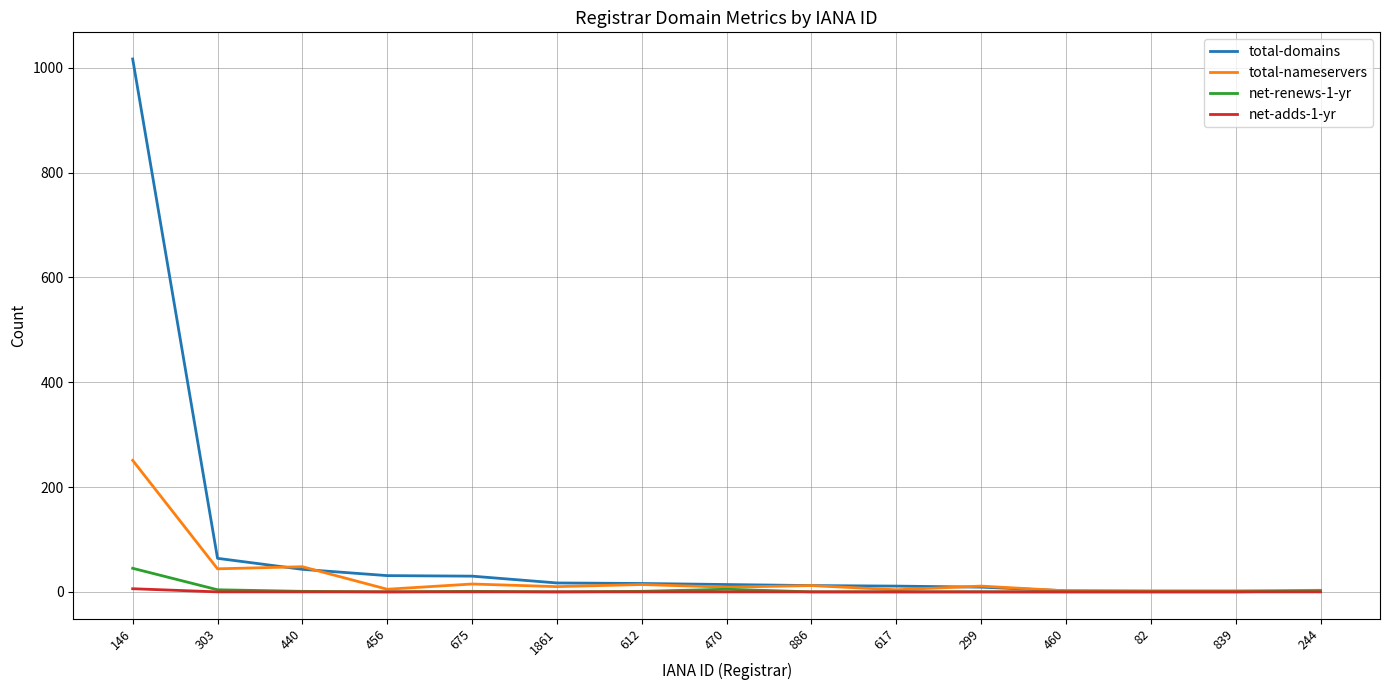

At which category is the sum across all series the highest?

146